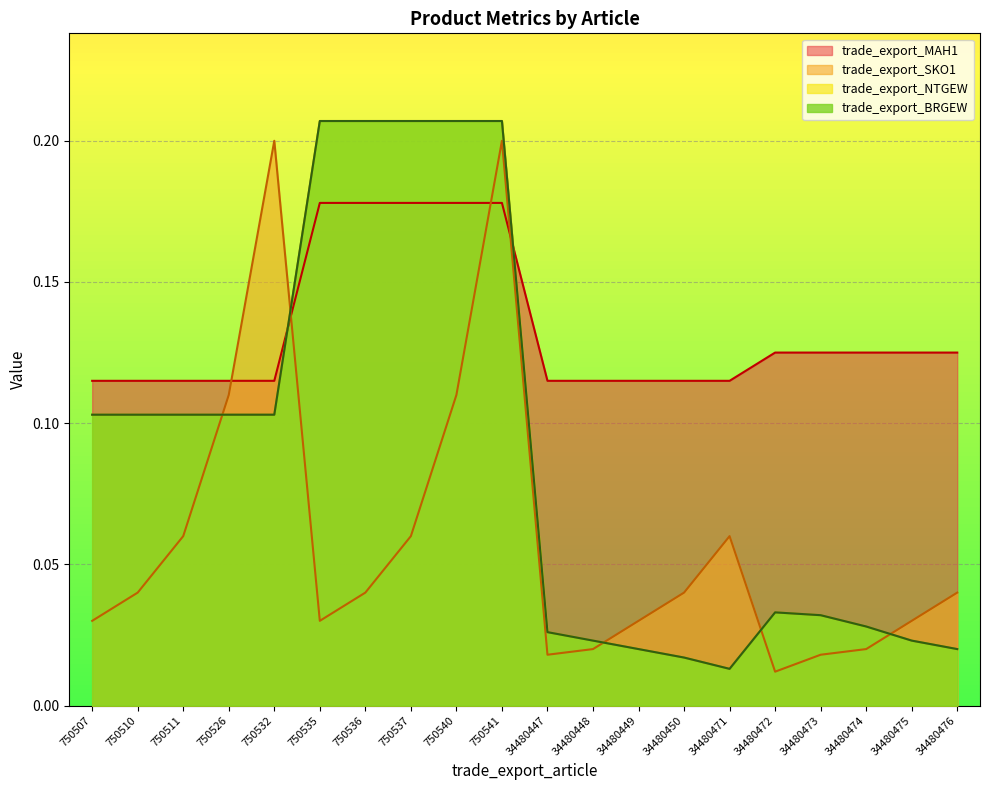

Rank the categories by trade_export_NTGEW value from highest to lowest.

750535, 750536, 750537, 750540, 750541, 750507, 750510, 750511, 750526, 750532, 34480472, 34480473, 34480474, 34480447, 34480448, 34480475, 34480449, 34480476, 34480450, 34480471